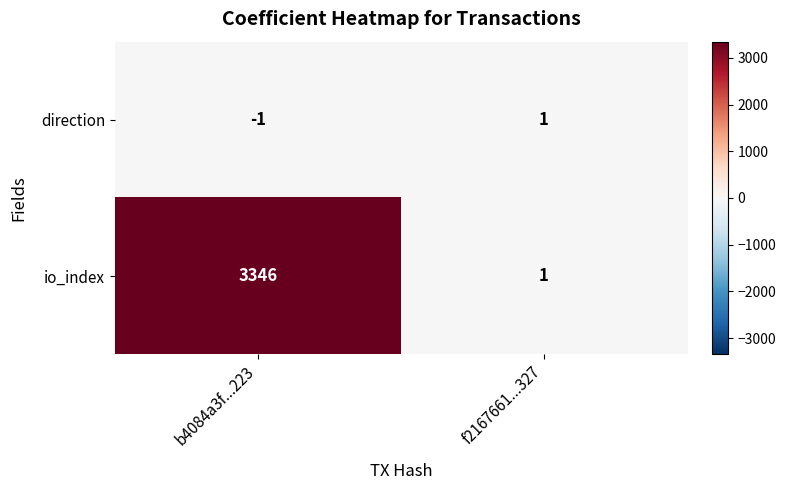

Is it true that io_index equals 3346 at b4084a3f...223?

True